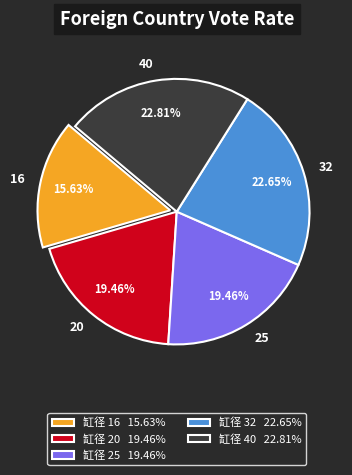

What is the smallest slice in the pie chart?

16